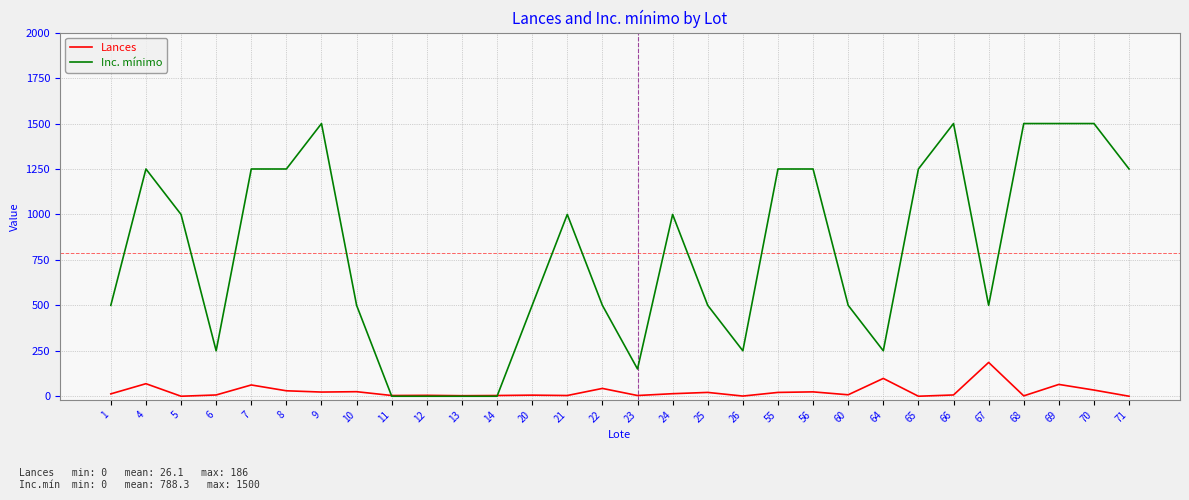

What are all the series names shown in the legend?

Lances, Inc. mínimo